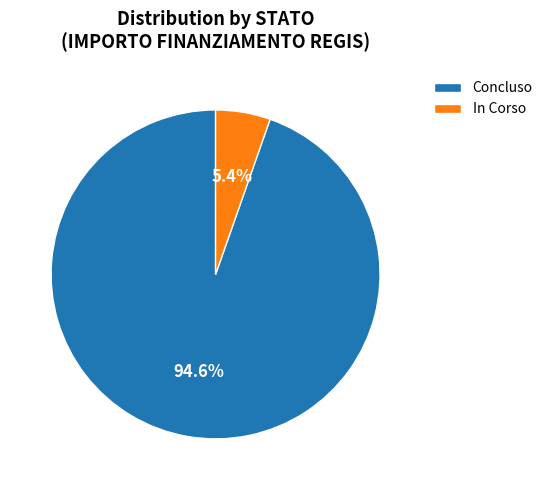

Do Concluso and In Corso together represent more than half of the pie?

Yes